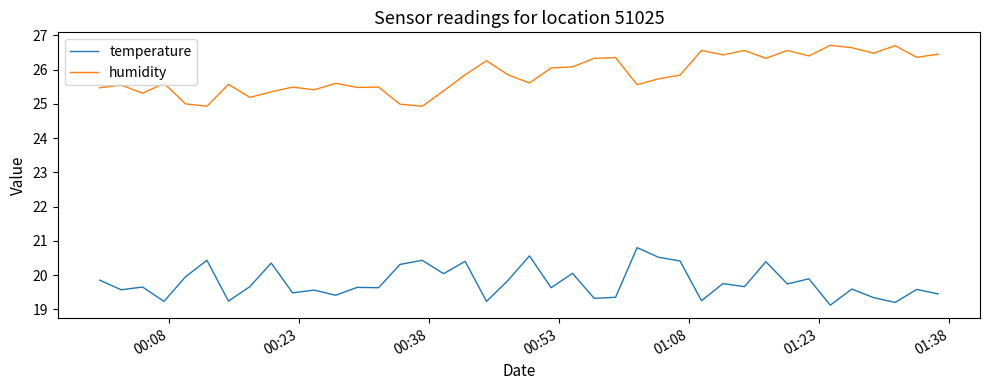

List the series in order of their overall mean, lowest first.

temperature, humidity